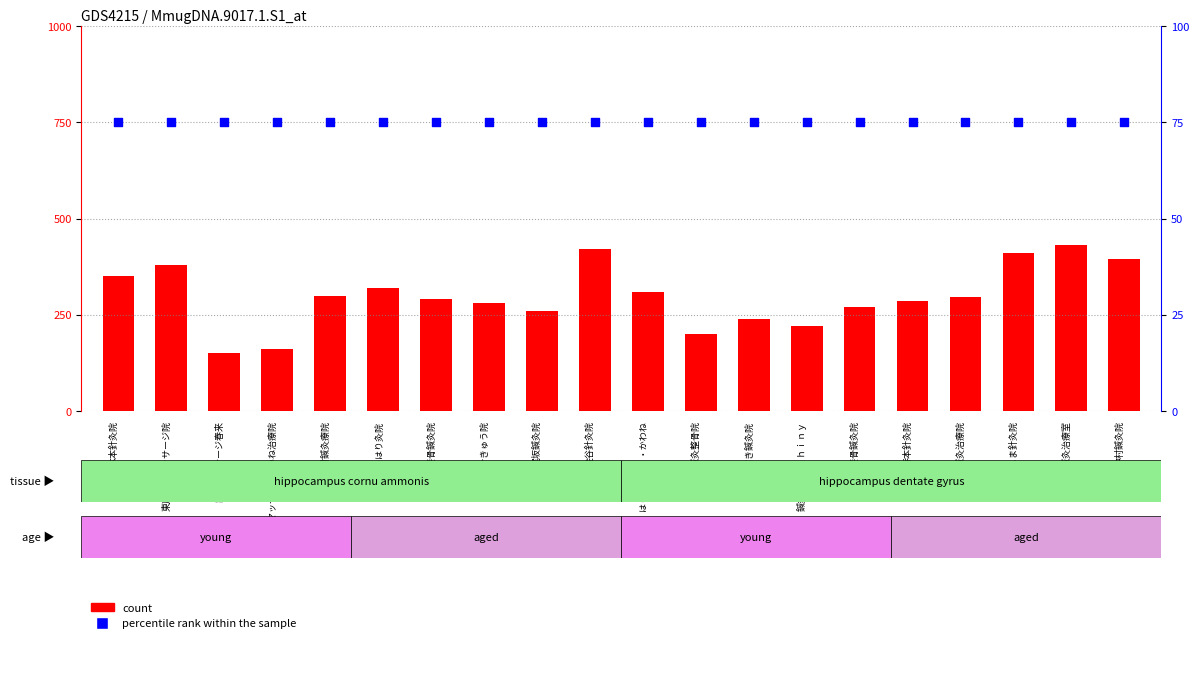

At which category is the sum across all series the highest?

長町鍼灸治療室